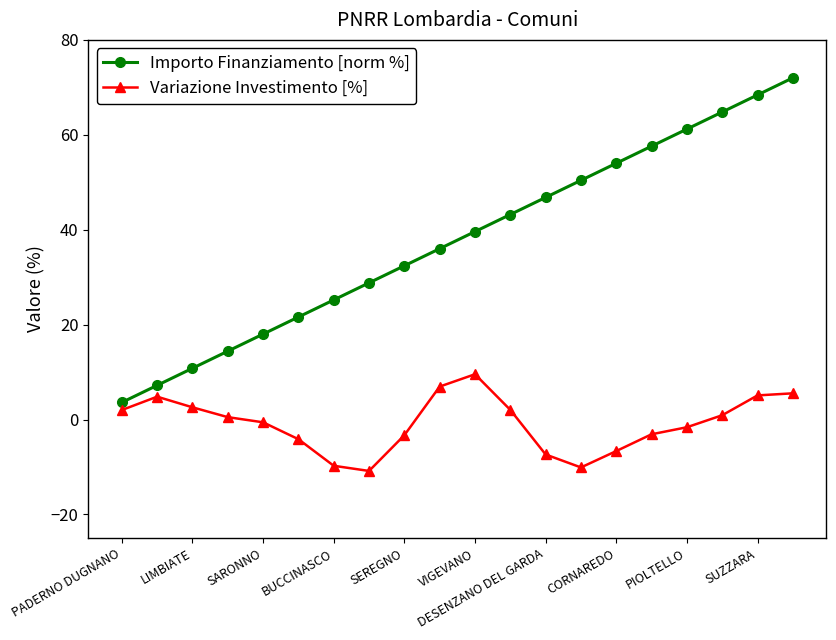

What is the sum of all Importo Finanziamento [norm %] values?

756.0